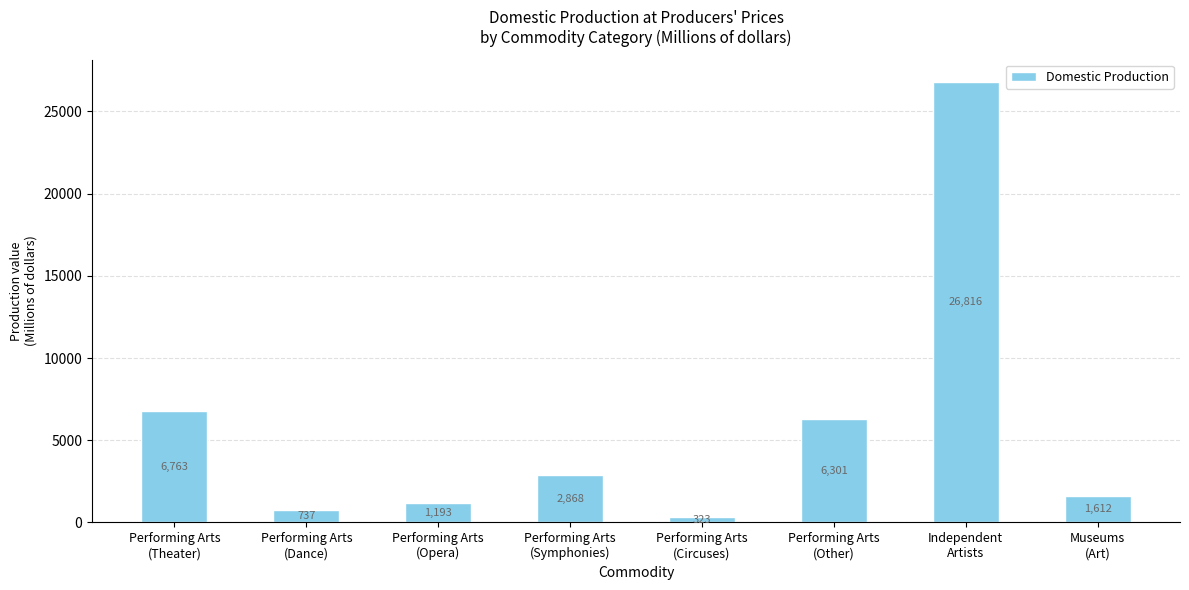

List the labels in order of value, smallest first.

Performing Arts
(Circuses), Performing Arts
(Dance), Performing Arts
(Opera), Museums
(Art), Performing Arts
(Symphonies), Performing Arts
(Other), Performing Arts
(Theater), Independent
Artists